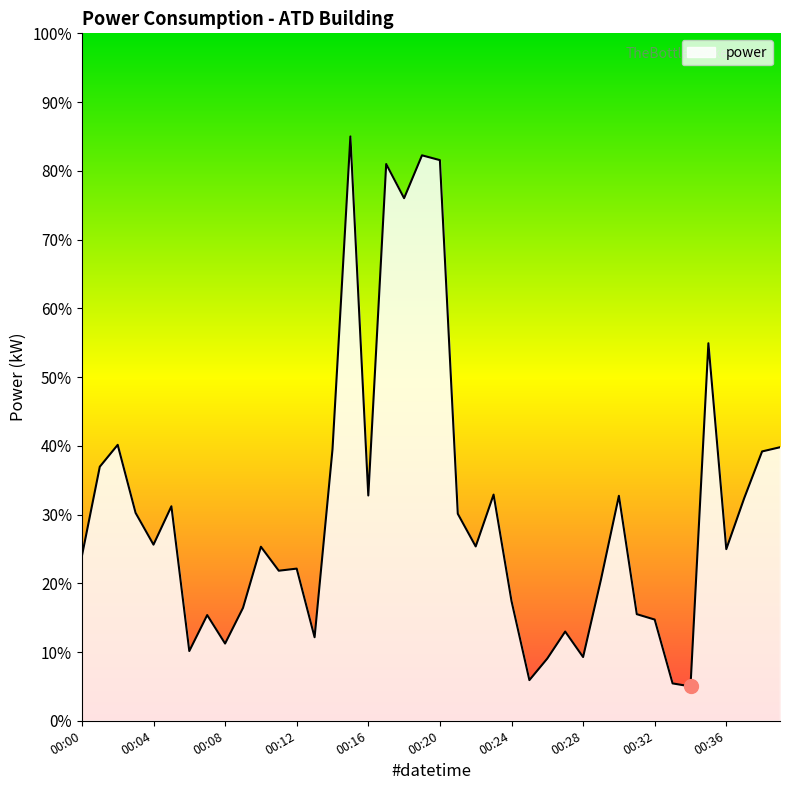

What is the difference between the maximum and minimum values?

80.0